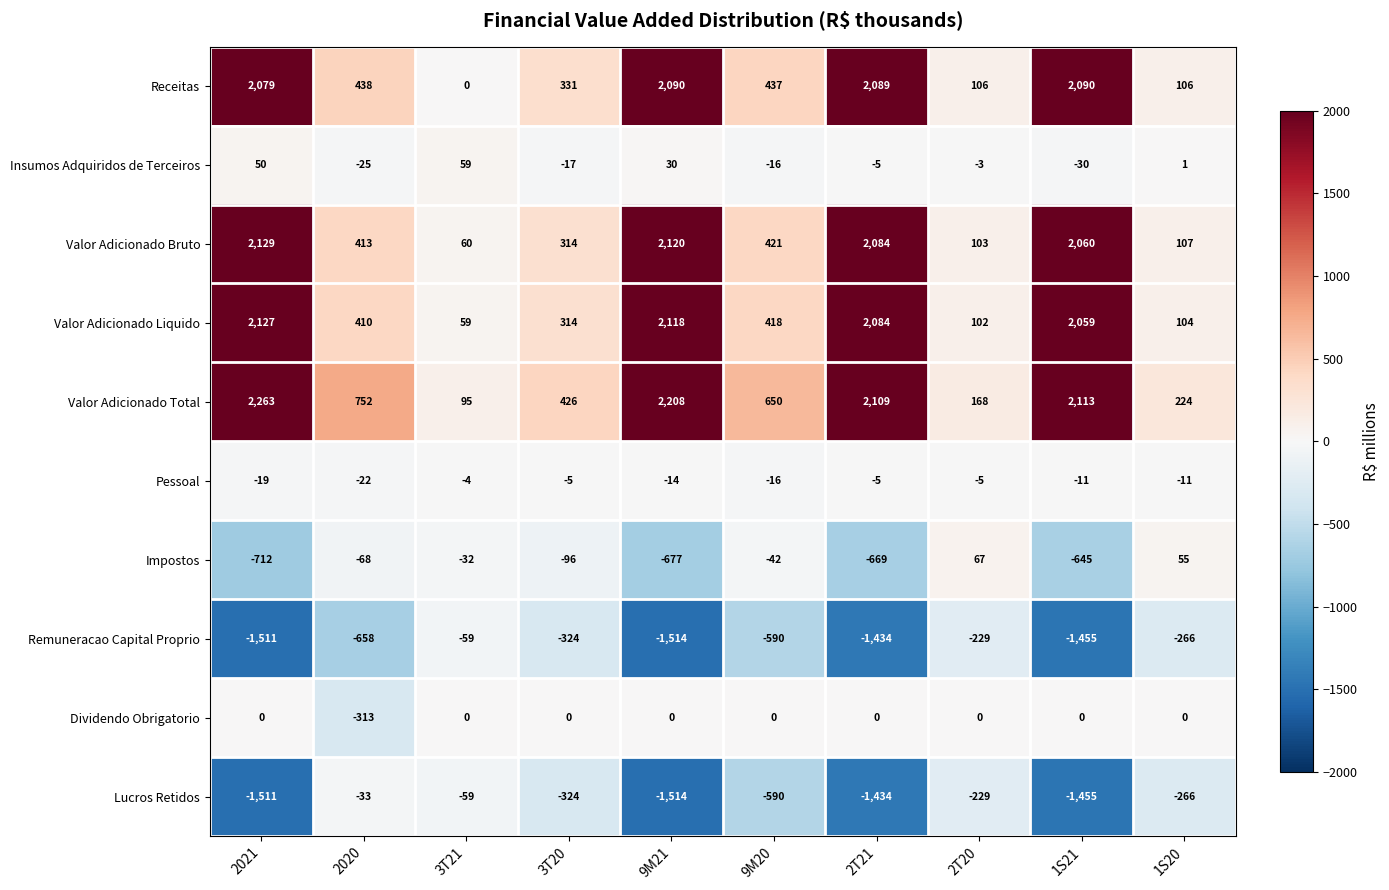

List the series in order of their peak value, lowest first.

Remuneracao Capital Proprio, Lucros Retidos, Pessoal, Dividendo Obrigatorio, Insumos Adquiridos de Terceiros, Impostos, Receitas, Valor Adicionado Liquido, Valor Adicionado Bruto, Valor Adicionado Total